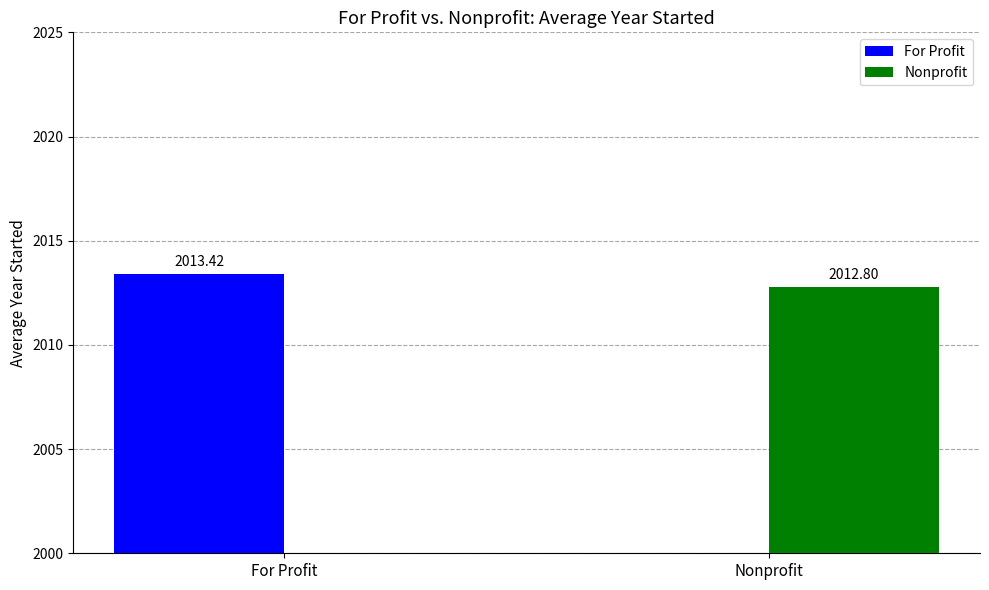

What is the difference between the Nonprofit values at Nonprofit and For Profit?

2012.8